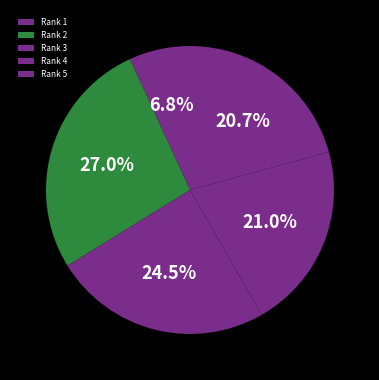

Count the number of slices in the pie.

5